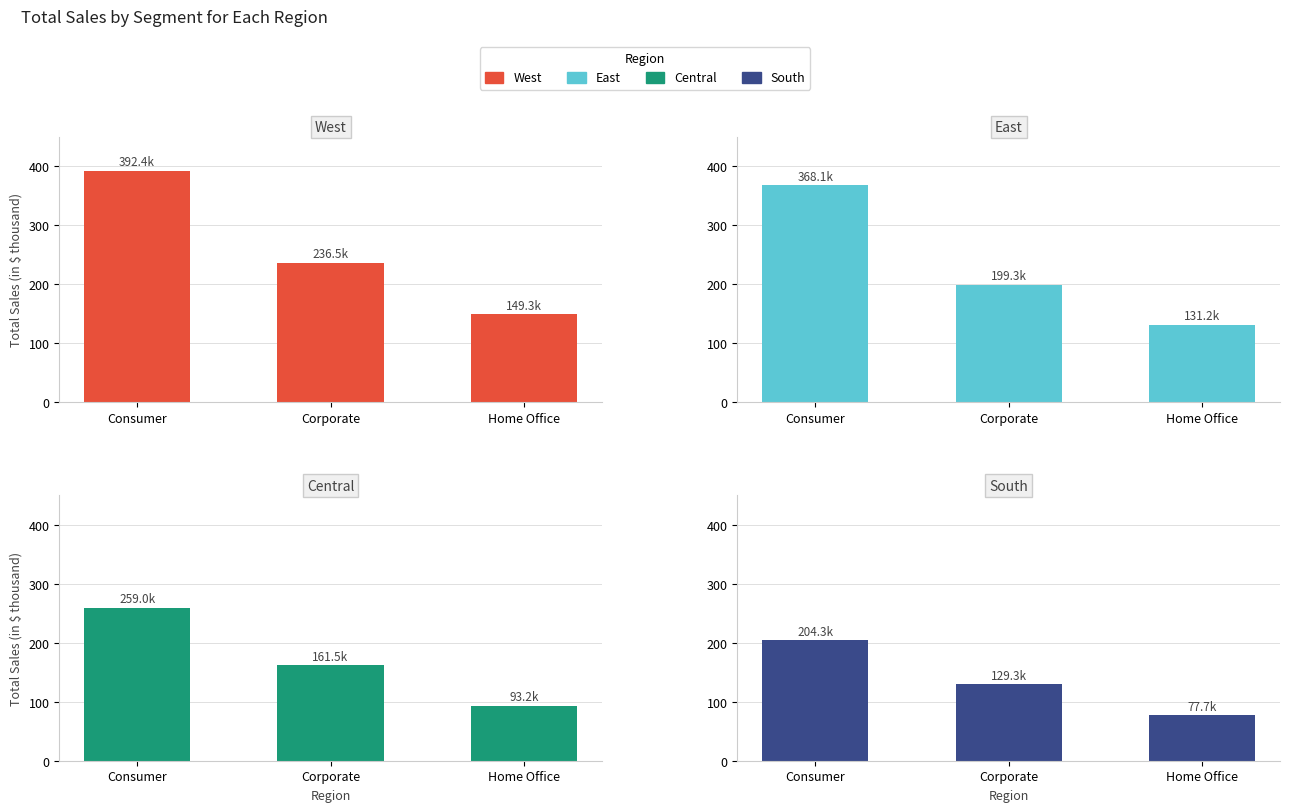

List the series in order of their overall mean, highest first.

West, East, Central, South